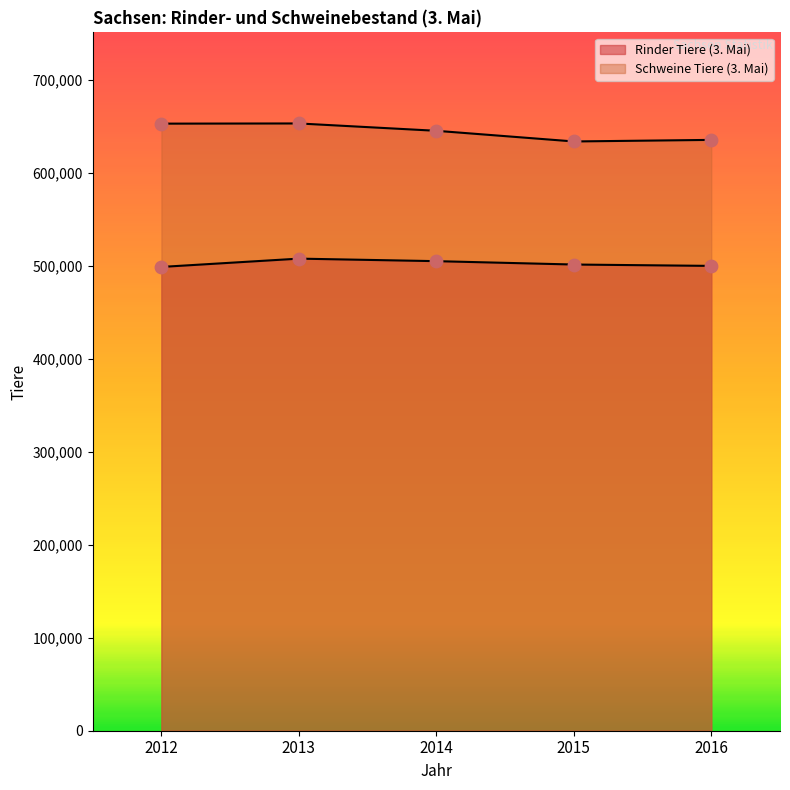

At how many categories does at least one series exceed 586379?

5